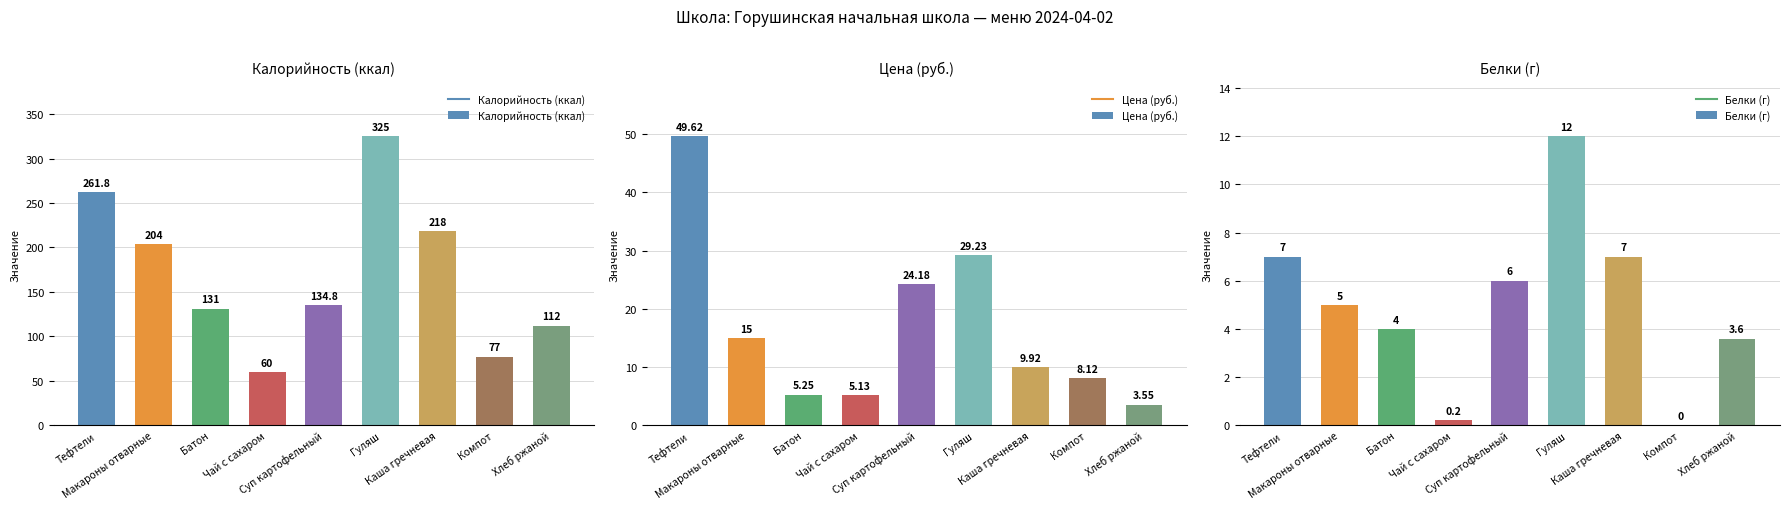

What is the average value of the Белки (г) series?

5.0